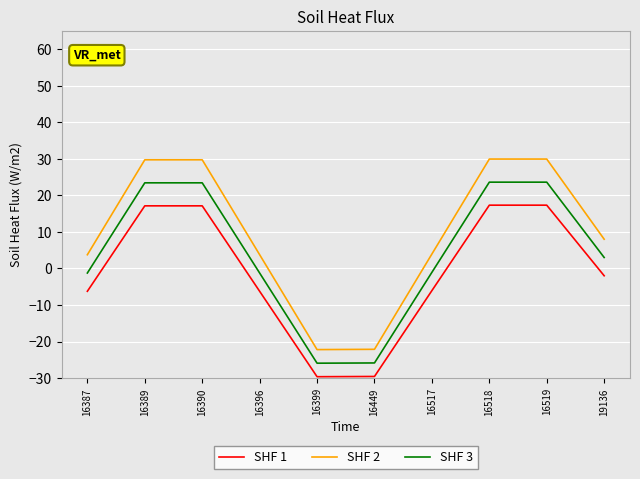

What value does the SHF 3 series have at 16396?

-1.2